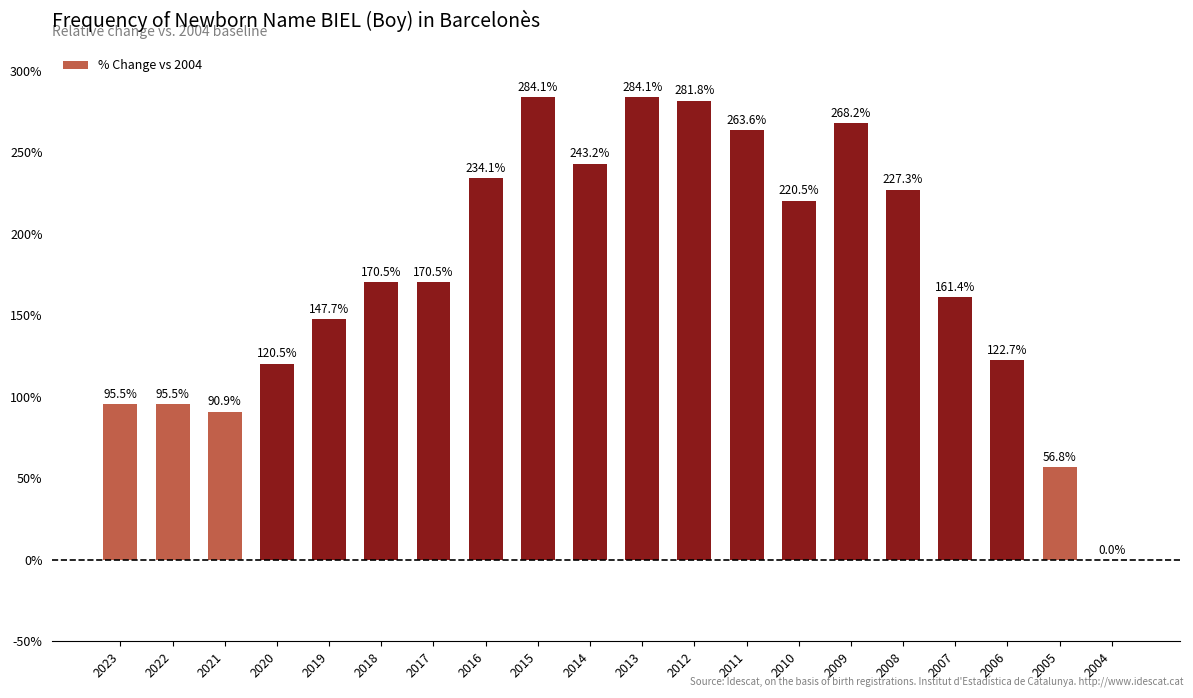

What is the ratio of the value at 2016 to the value at 2018?

1.4